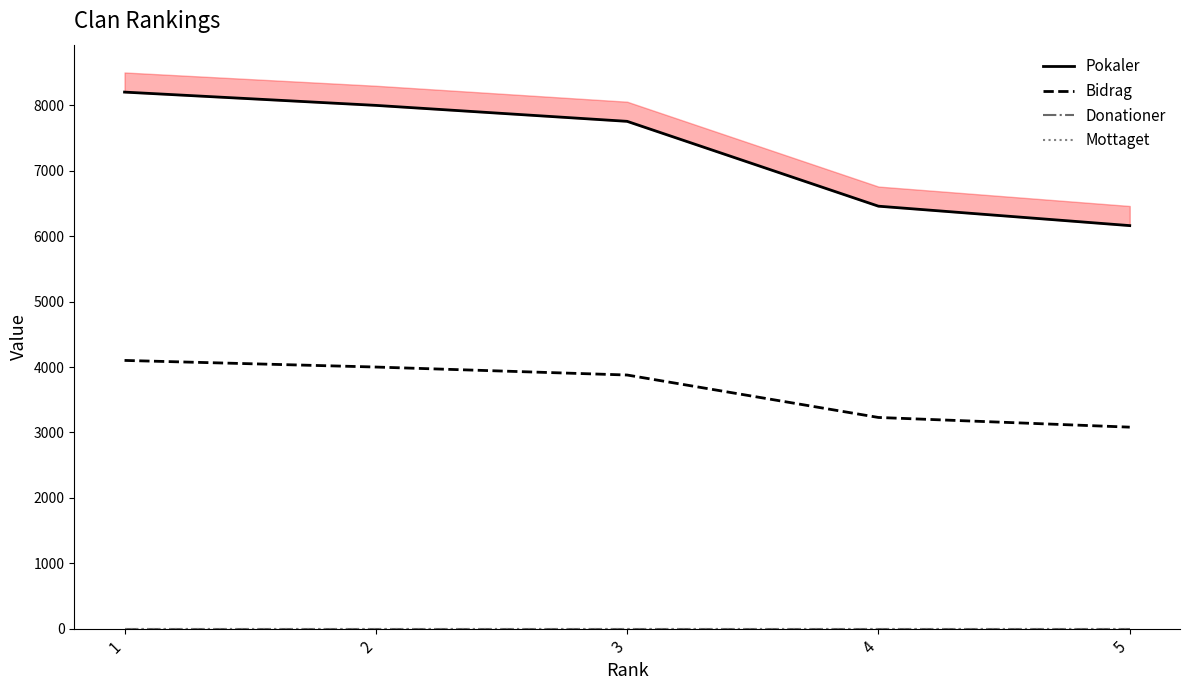

What is the difference between the highest and lowest values at 5?

6162